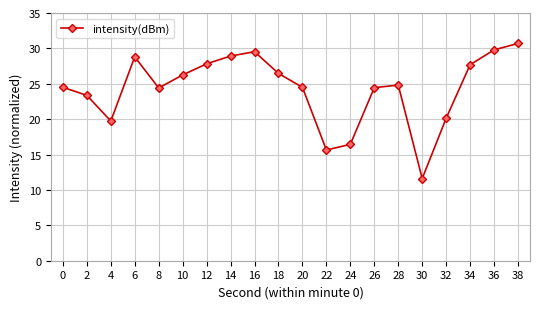

Which label corresponds to the largest value in the chart?

38